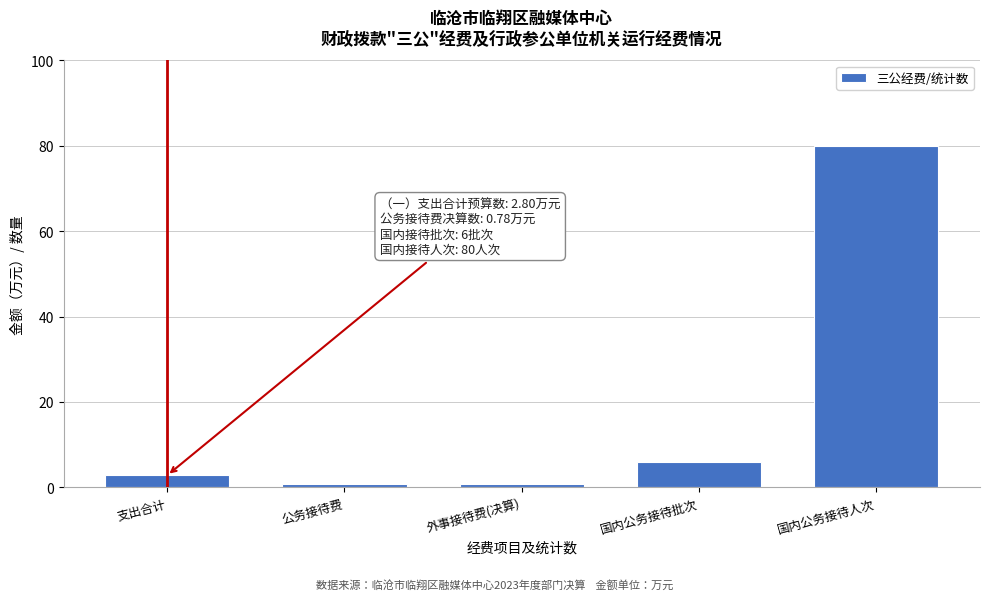

Reading left to right, list all the values displayed in this chart.

支出合计=2.8	公务接待费=0.8	外事接待费(决算)=0.8	国内公务接待批次=6.0	国内公务接待人次=80.0